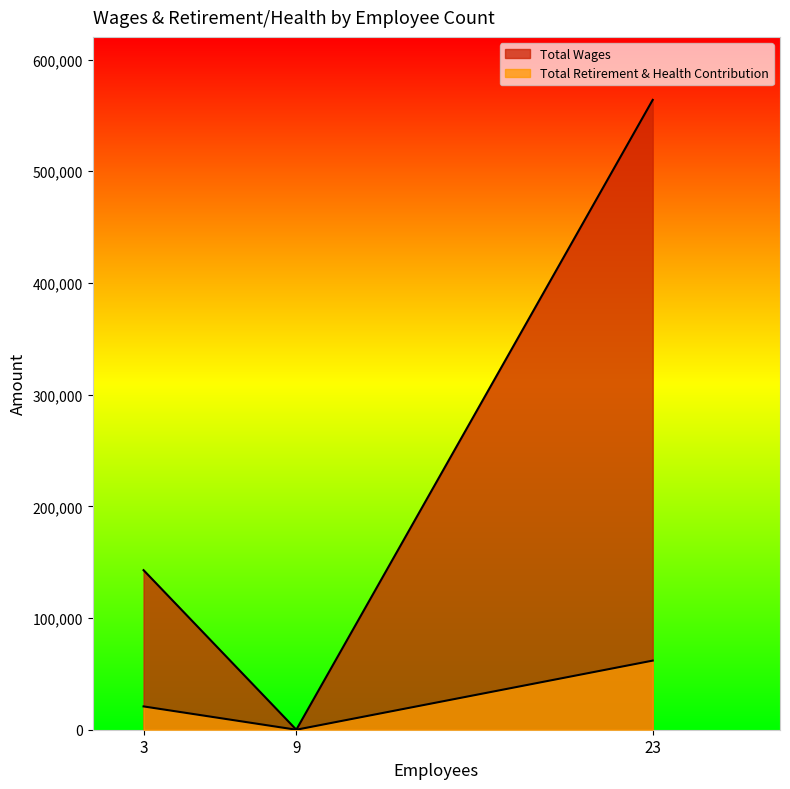

True or false: Total Wages has a value of -301309 at 9.

False